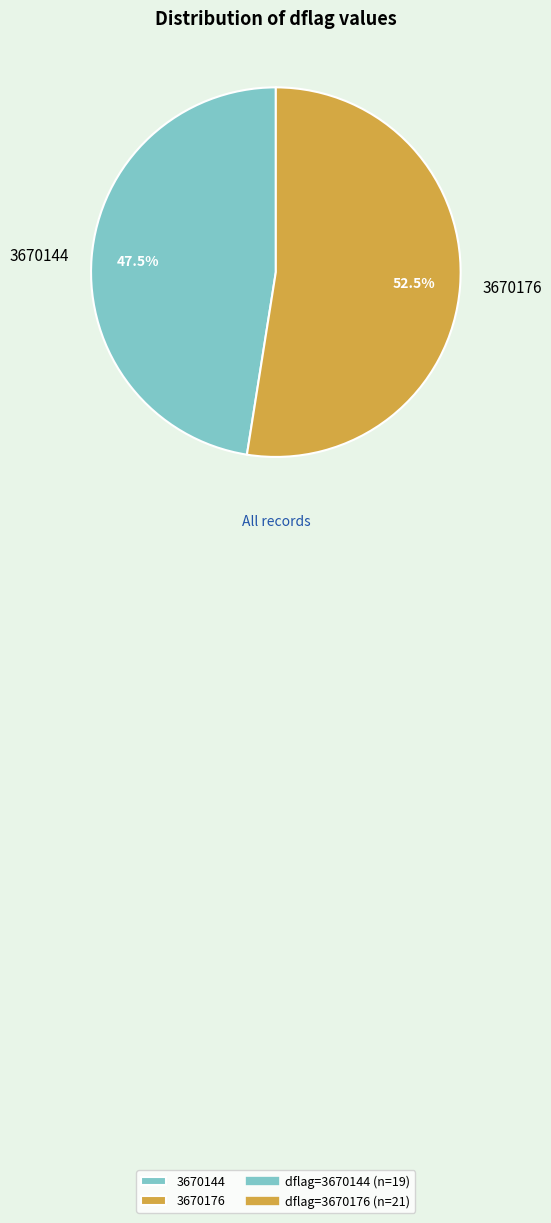

Rank the categories by value from highest to lowest.

3670176, 3670144